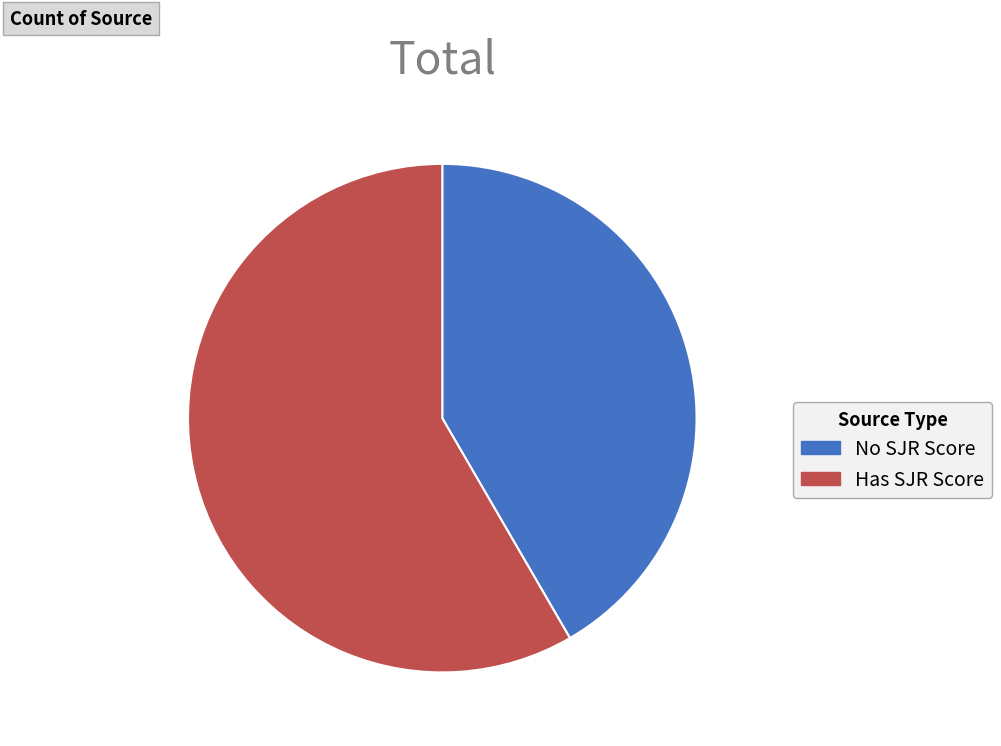

Is it true that No SJR Score is 47% of the pie?

False